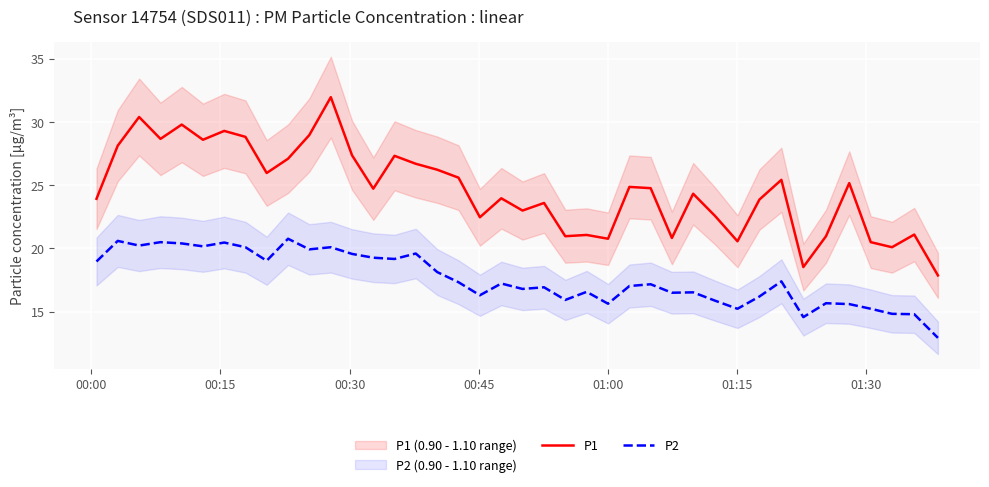

True or false: P1 and P2 intersect in this chart.

False